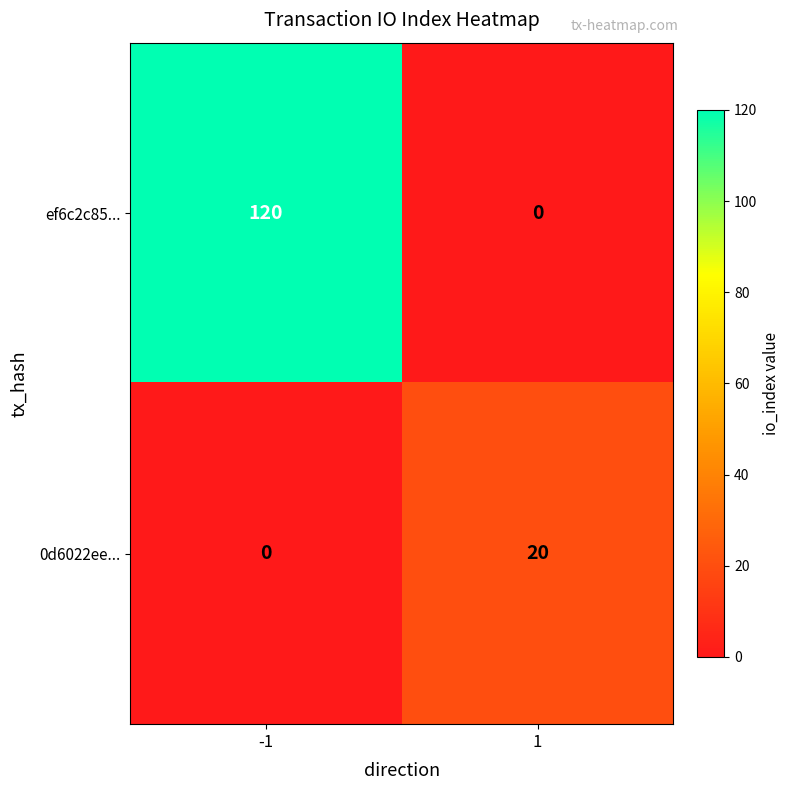

What is the total value across all series at 1?

20